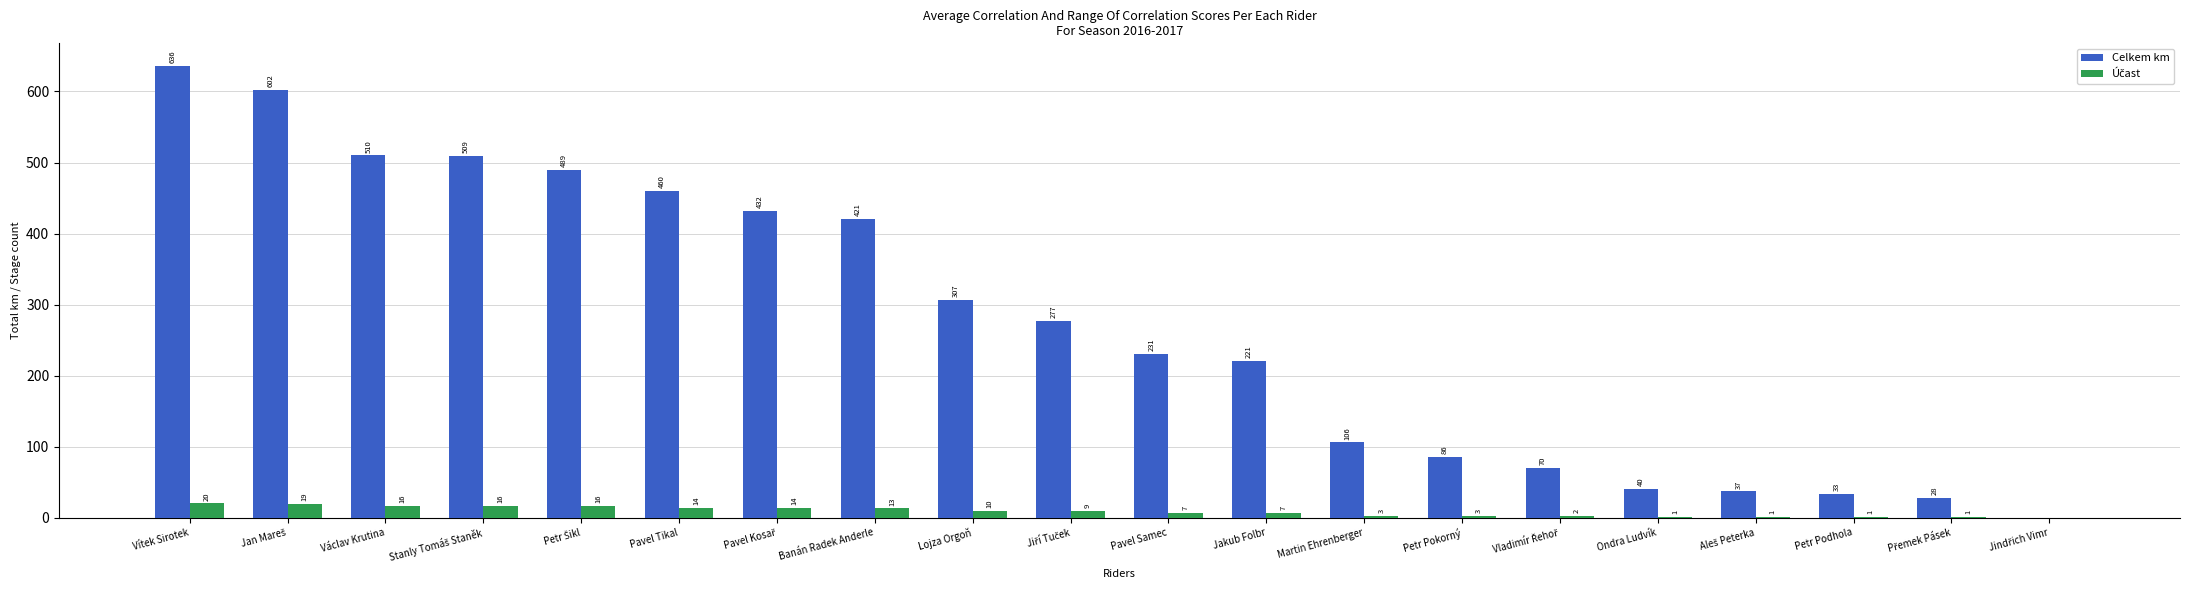

What is the maximum value for Celkem km?

636